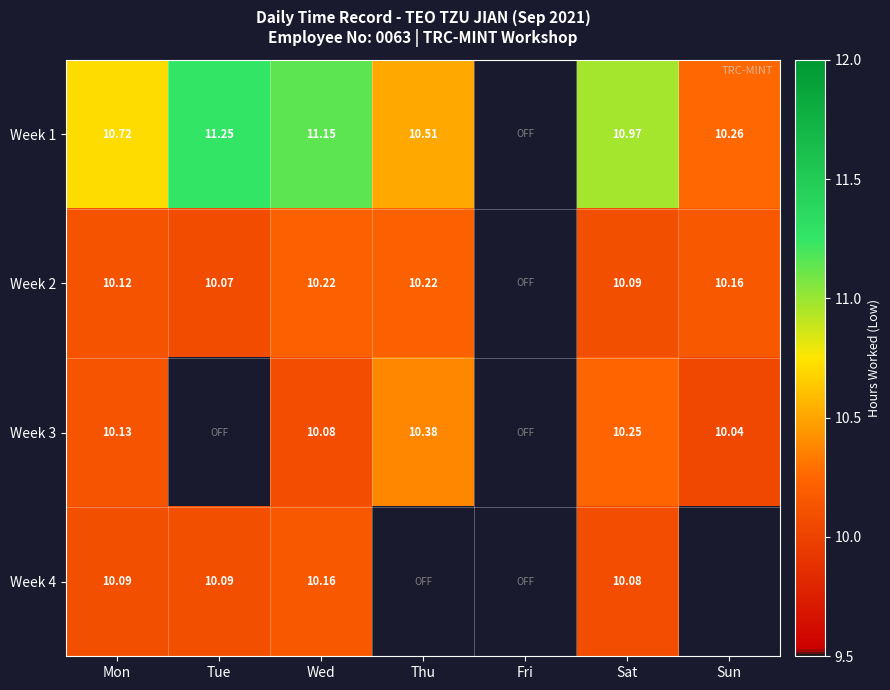

Which category has the highest value in the Week 1 series?

Tue